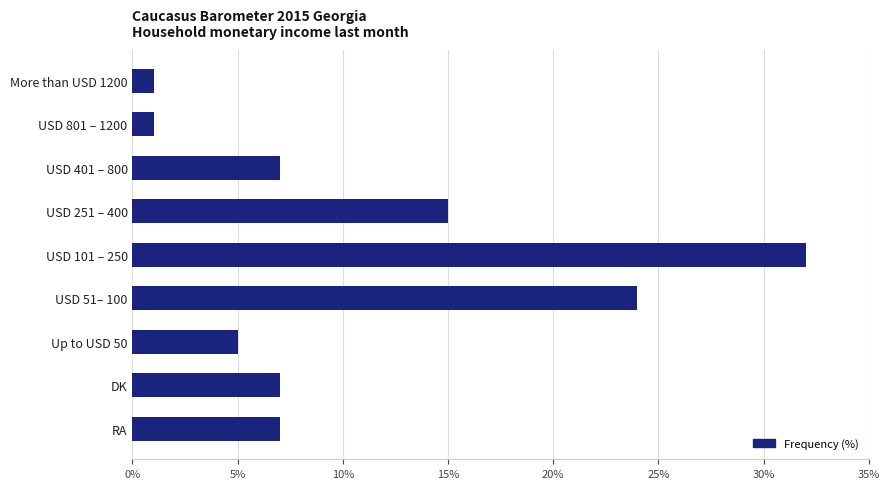

What is the ratio of the value at USD 51– 100 to the value at More than USD 1200?

24.0